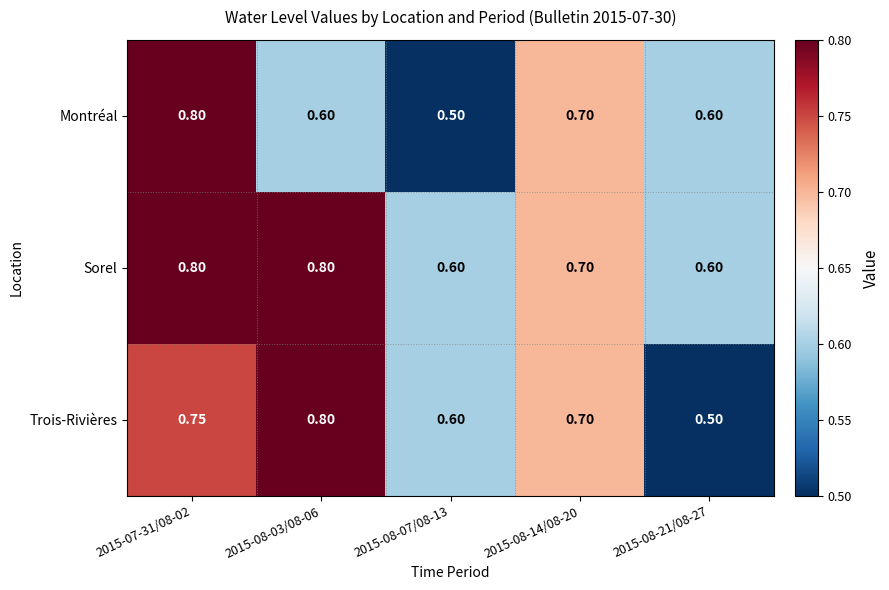

Which series has the largest total across all categories?

Sorel